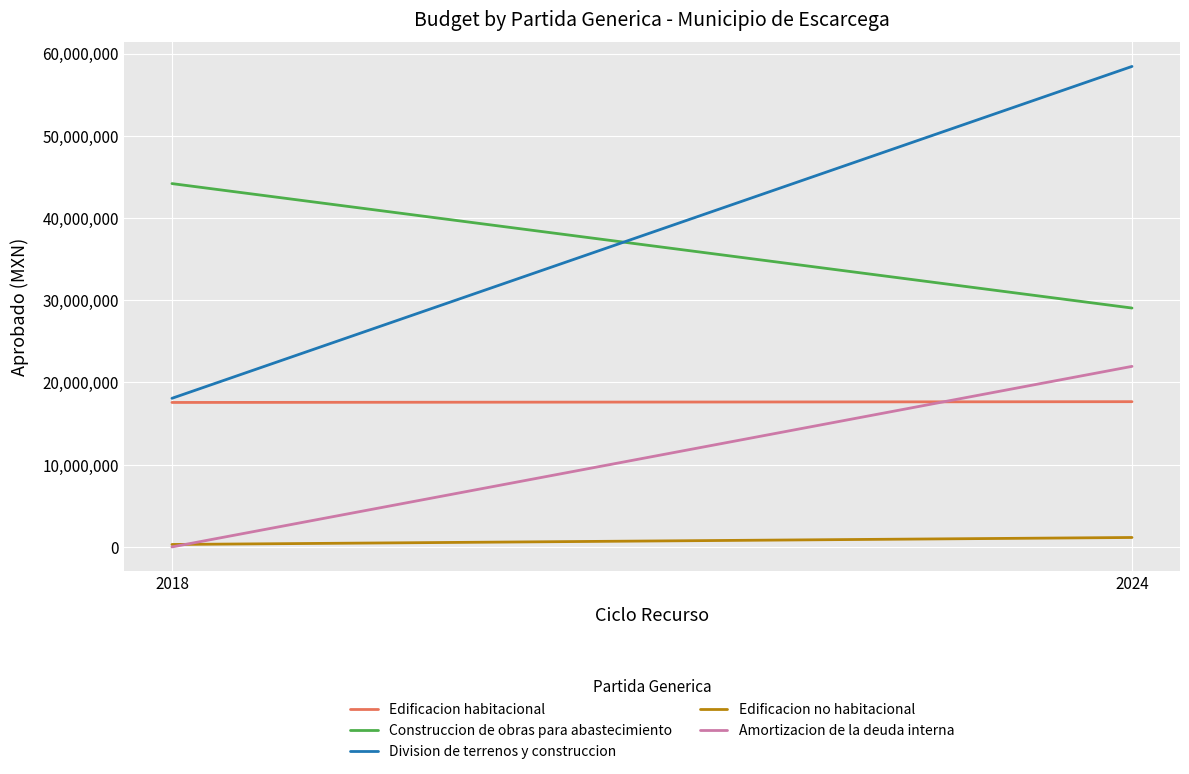

How many Division de terrenos y construccion values are between 18075557 and 58437496?

2